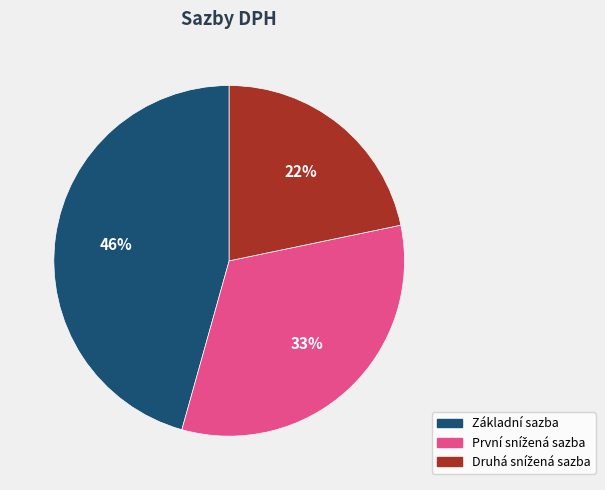

What is the largest slice in the pie chart?

Základní sazba